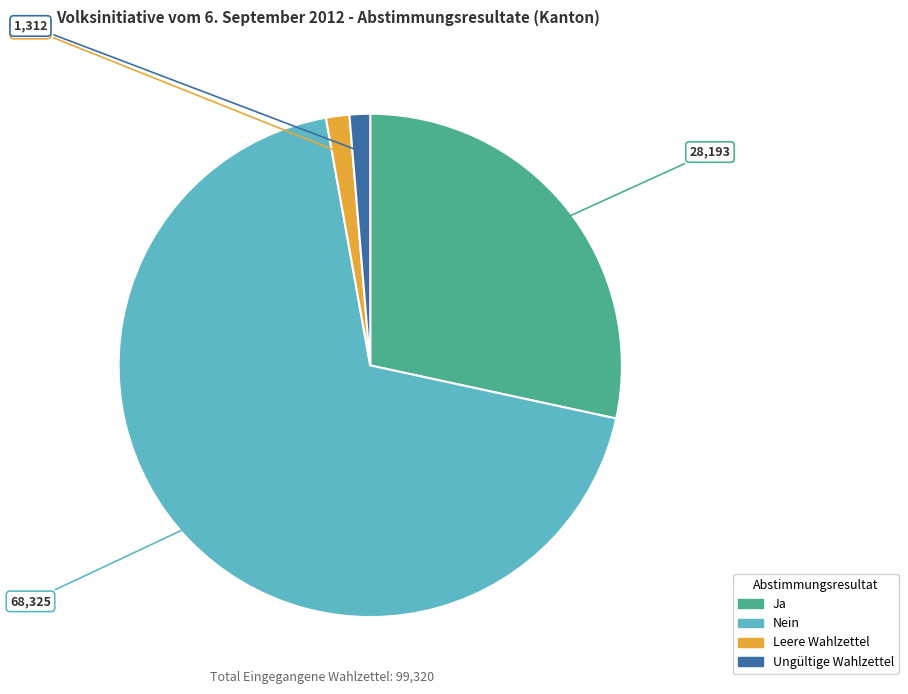

Approximately how many times larger is the value at Ja compared to Ungültige Wahlzettel?

21.5